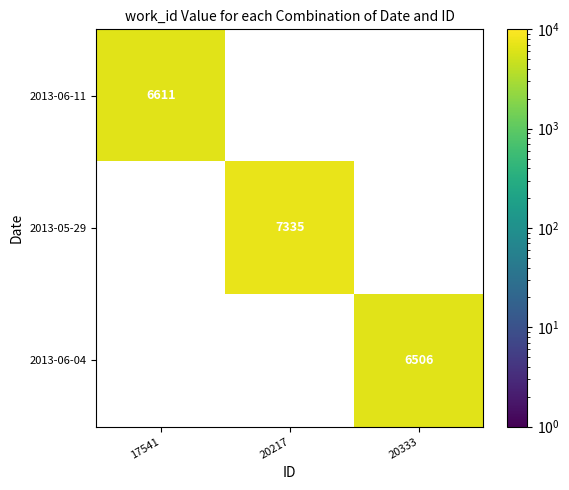

Is the value of 2013-05-29 at 20217 greater than the value of 2013-06-04 at 20333?

Yes